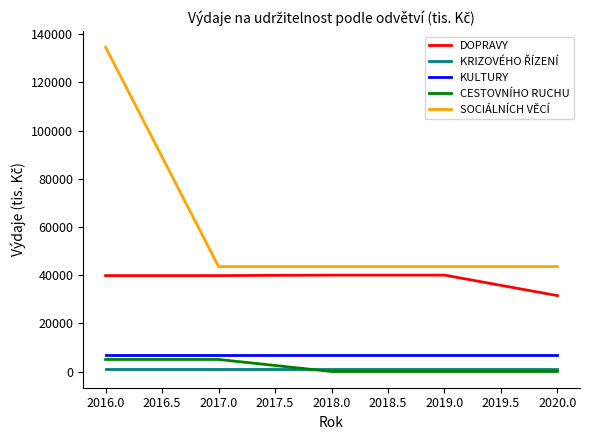

At which category is the sum across all series the highest?

2016.0